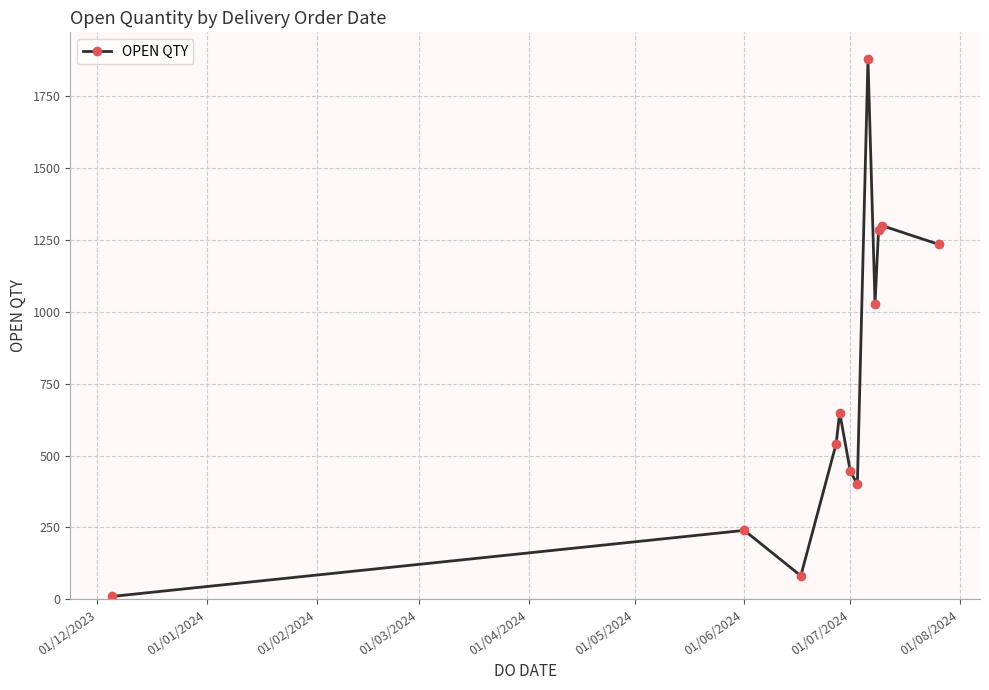

What is the greatest value displayed?

1879